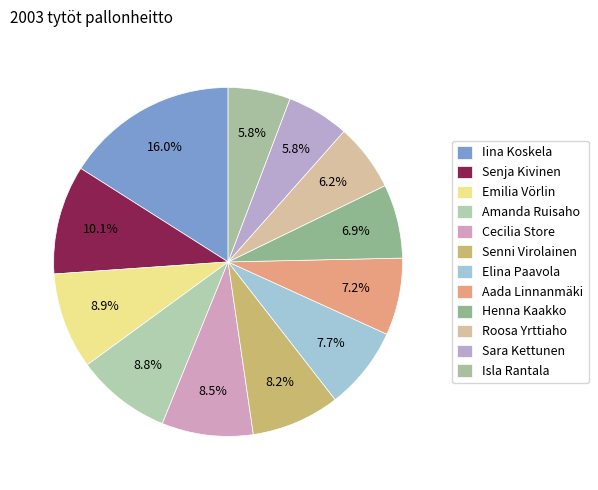

Approximately how many times larger is the value at Isla Rantala compared to Iina Koskela?

0.4